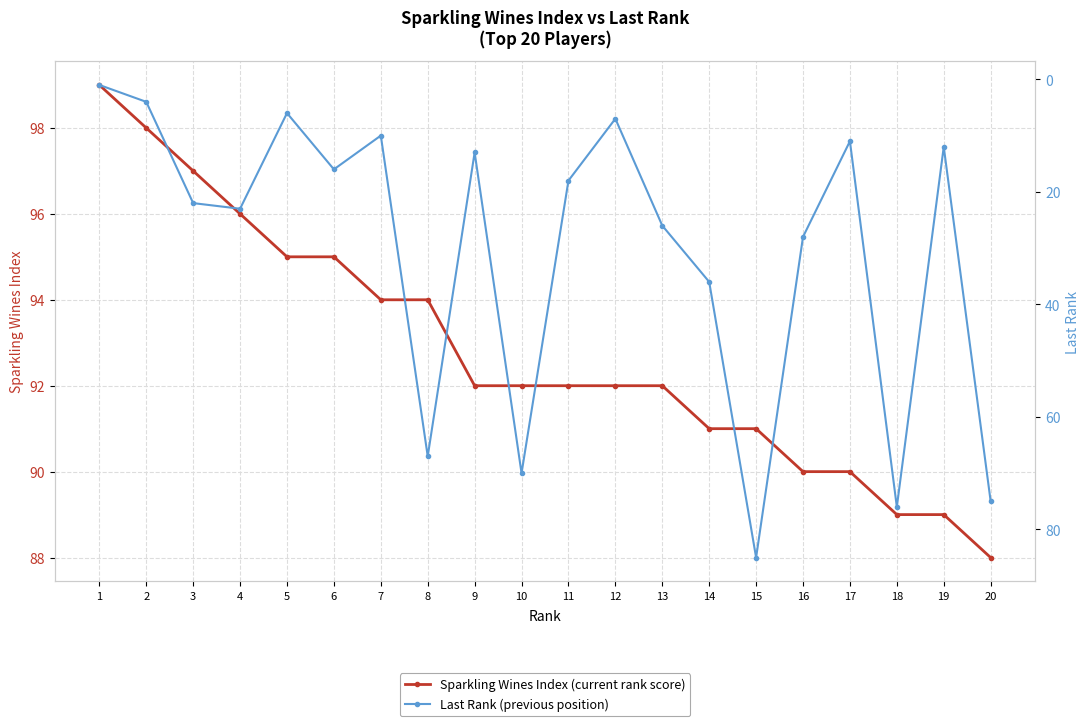

At 14, list the series in order from smallest to largest.

Last Rank (previous position), Sparkling Wines Index (current rank score)